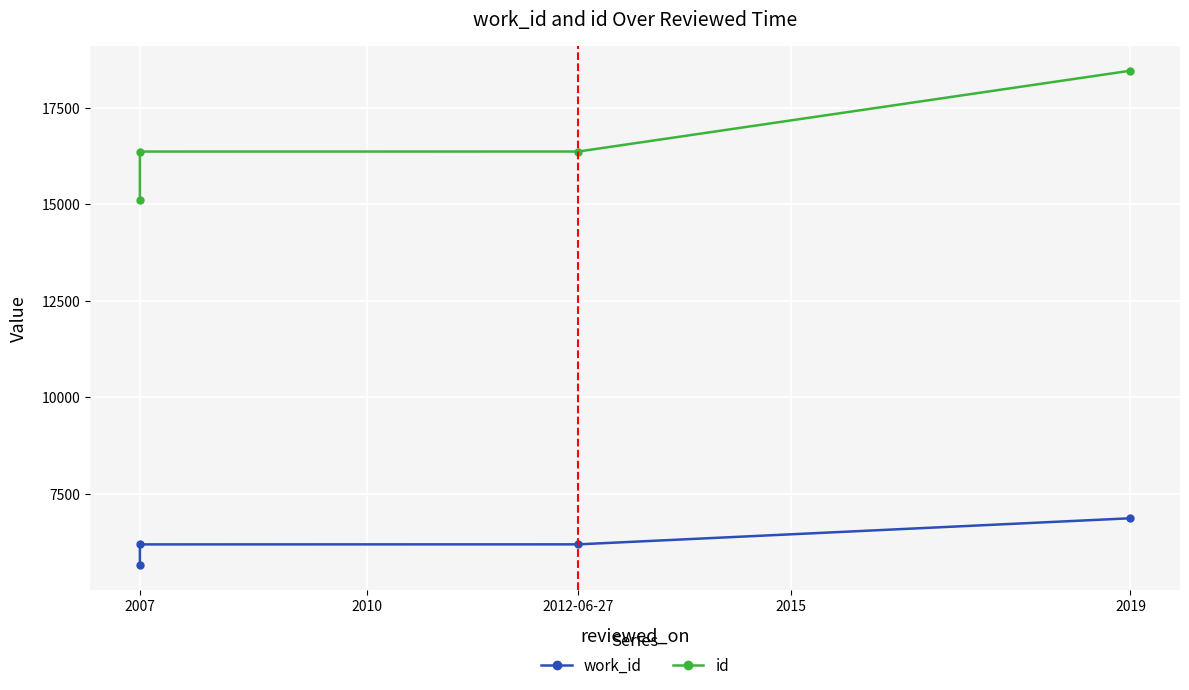

How many distinct data groups are displayed?

2